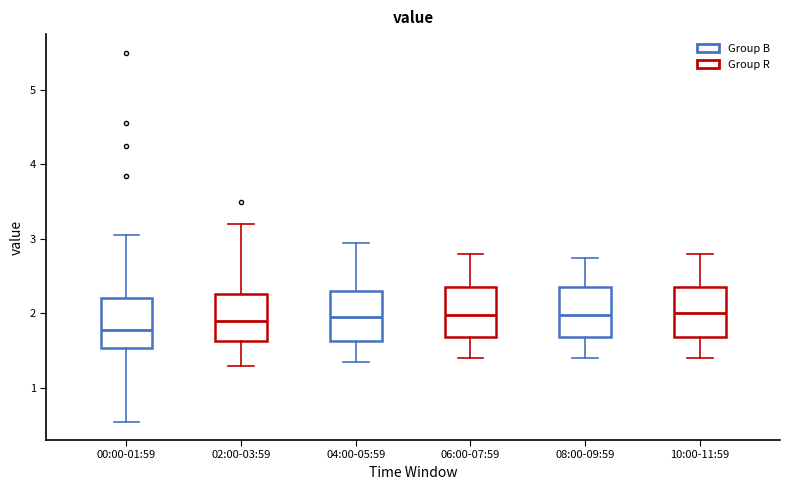

Where is the lower edge of the box for 04:00-05:59 on the y-axis? The values are not printed on the chart, so give them approximately, as read against the axis.

1.6